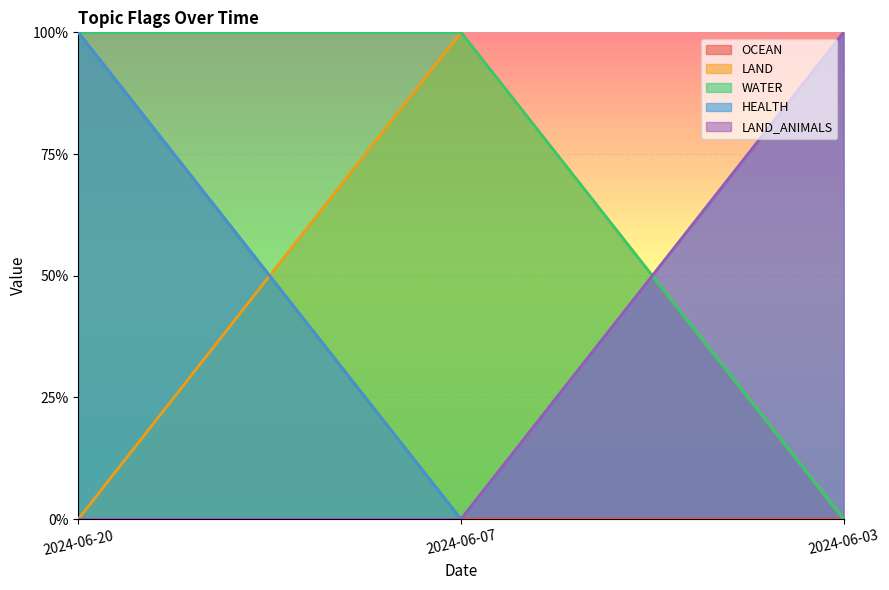

How many lines are shown in the chart?

5